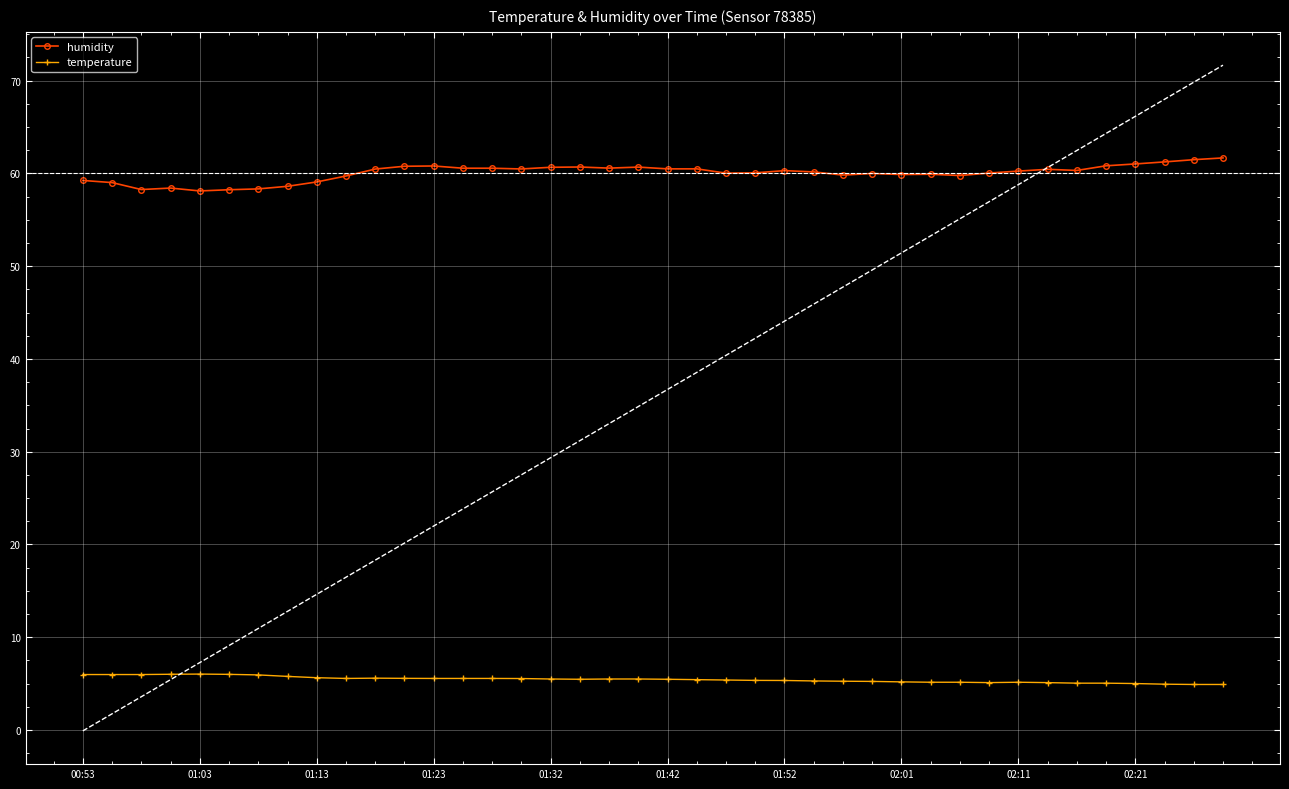

True or false: humidity has more than 0 interior local peaks.

True